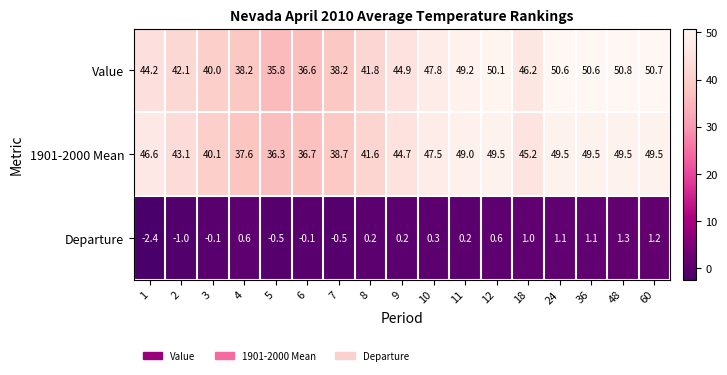

What is the approximate value of 1901-2000 Mean at 7?

38.7